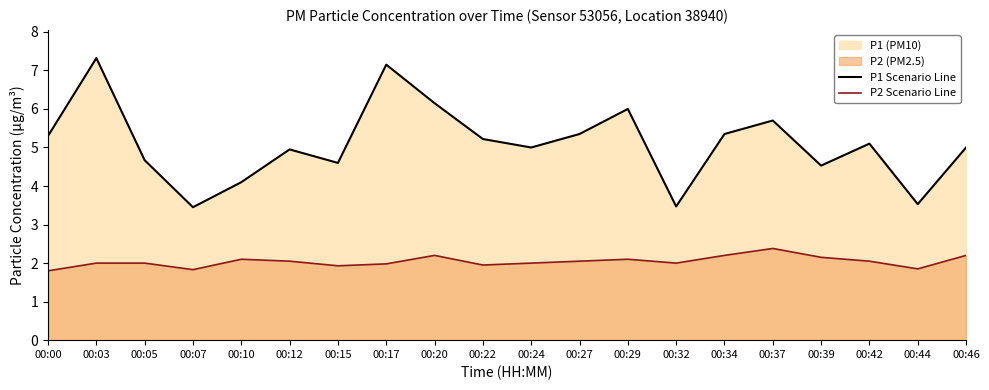

True or false: P2 Scenario Line and P1 Scenario Line intersect in this chart.

False